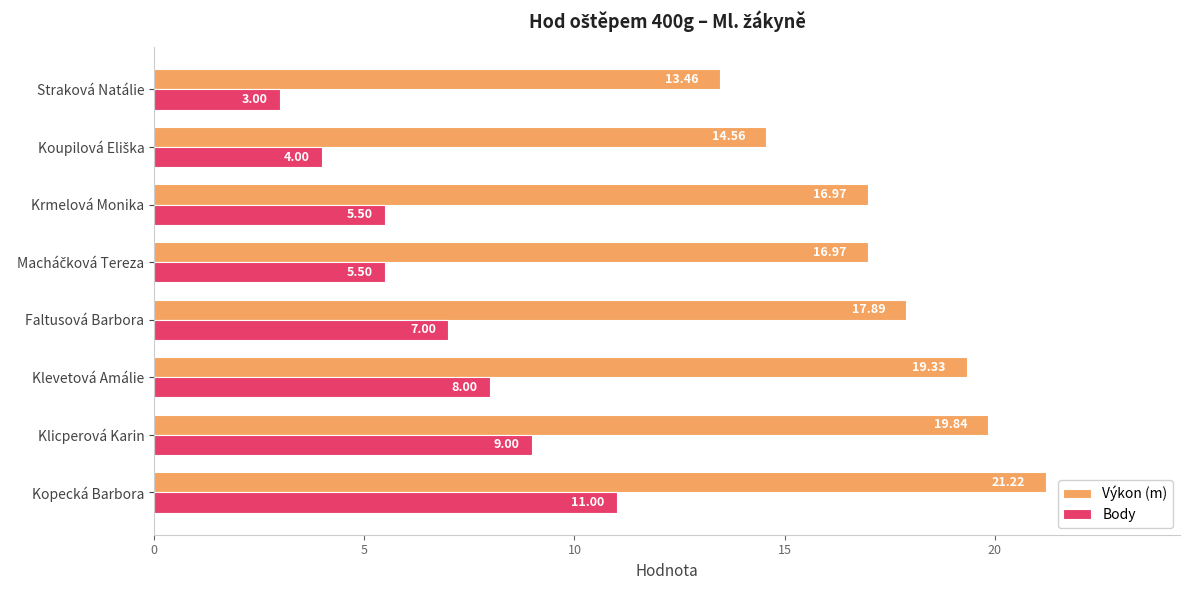

At which label is Body closest to 7?

Faltusová Barbora